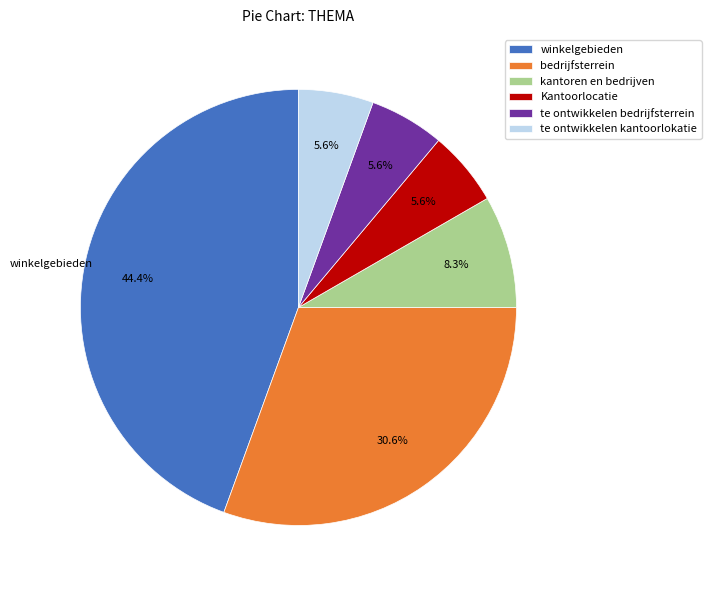

How much of the chart is everything except Kantoorlocatie?

94.4%